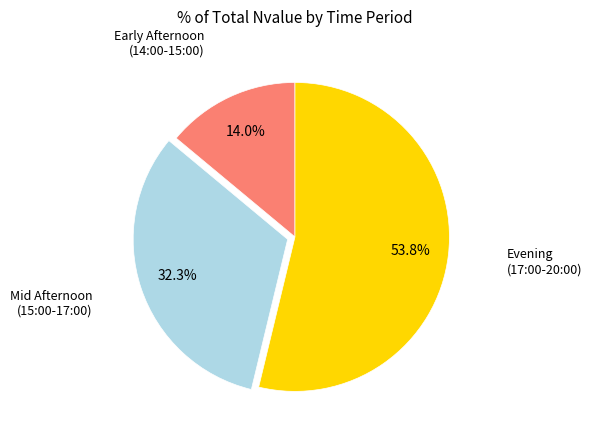

Is there a majority slice in this chart?

Yes